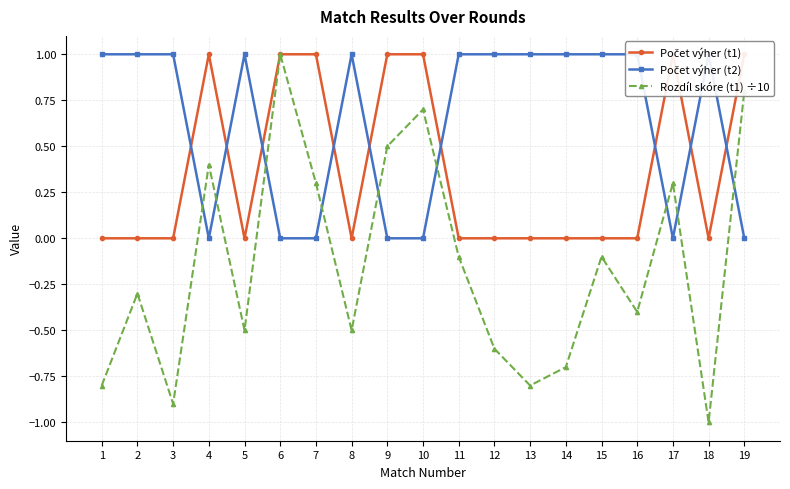

What is the difference between the maximum and minimum values in the Rozdíl skóre (t1) ÷10 series?

2.0